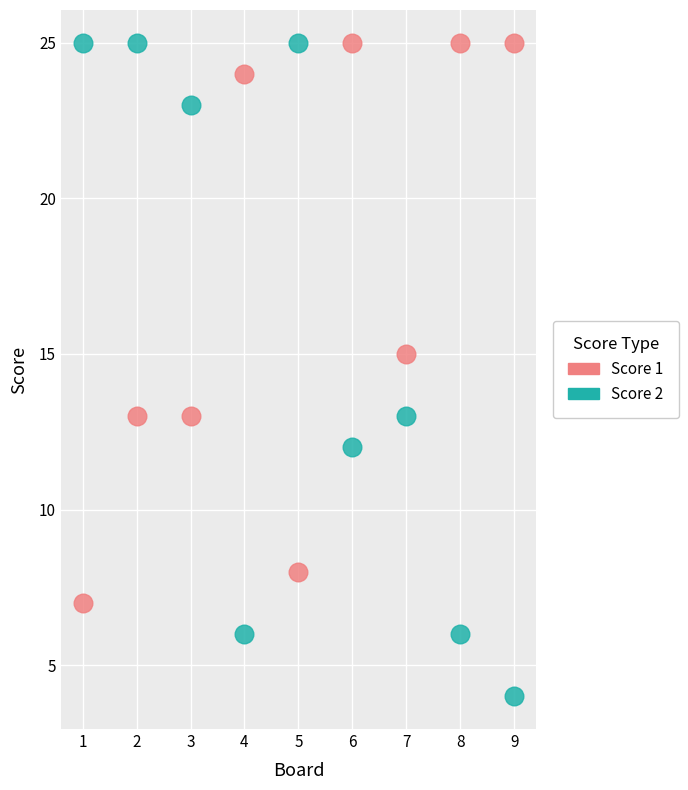

Which series has the widest spread of Y values?

Score 2